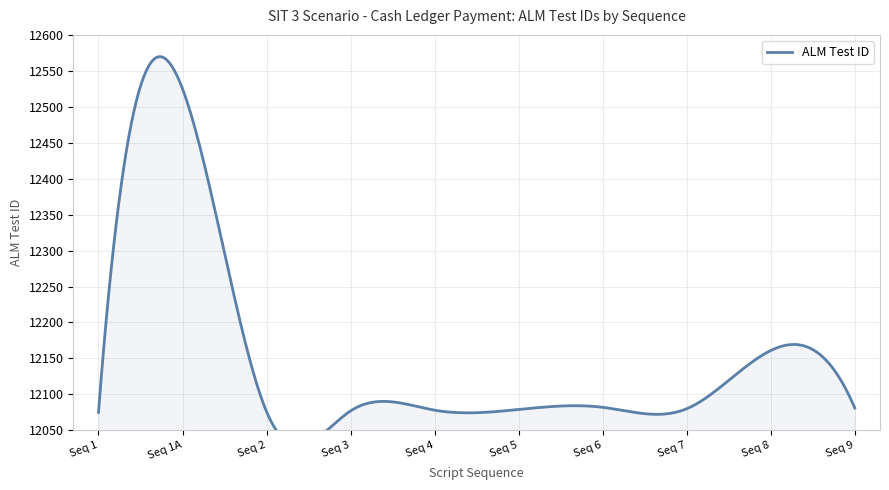

The value at 2022-02-14 is 12076. True or false?

True